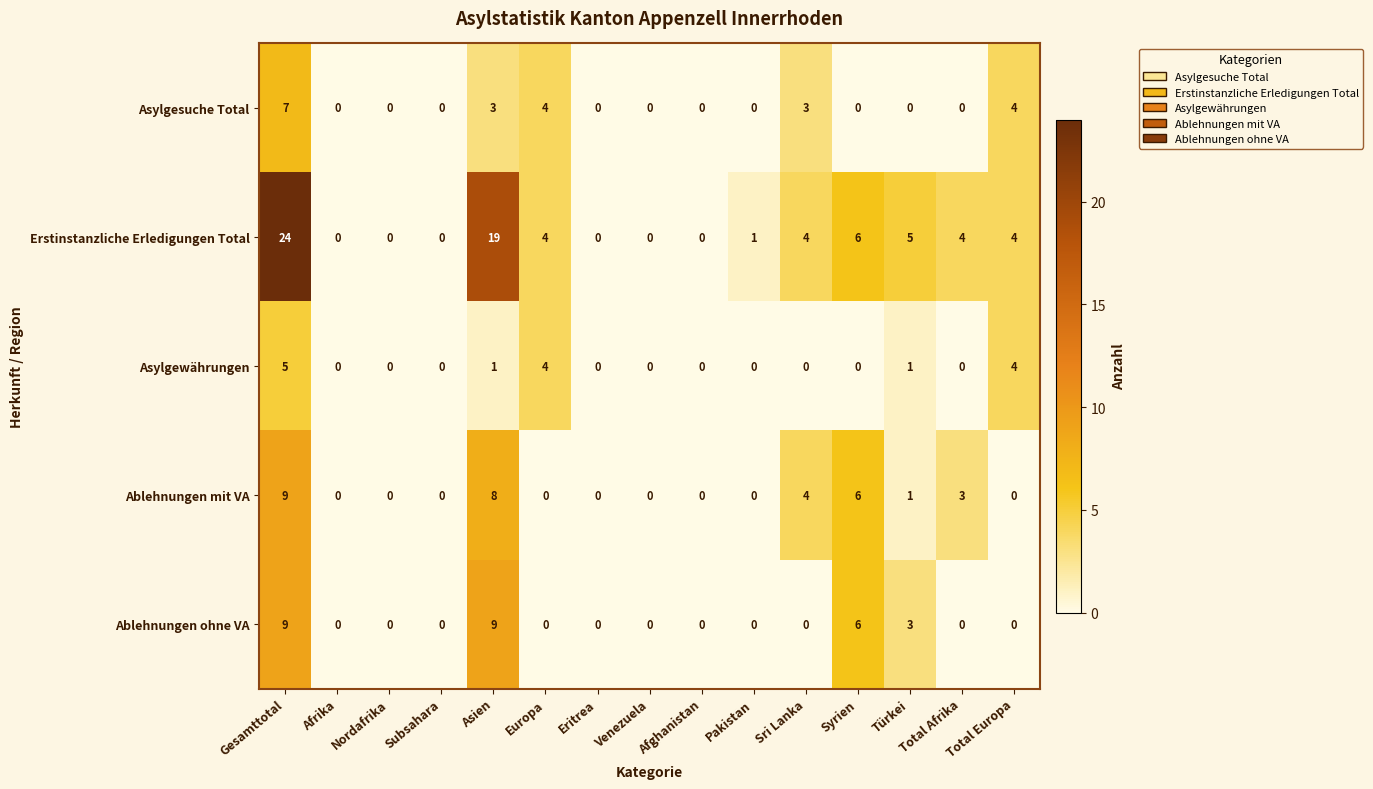

Where is Erstinstanzliche Erledigungen Total nearest to the value 12?

Syrien